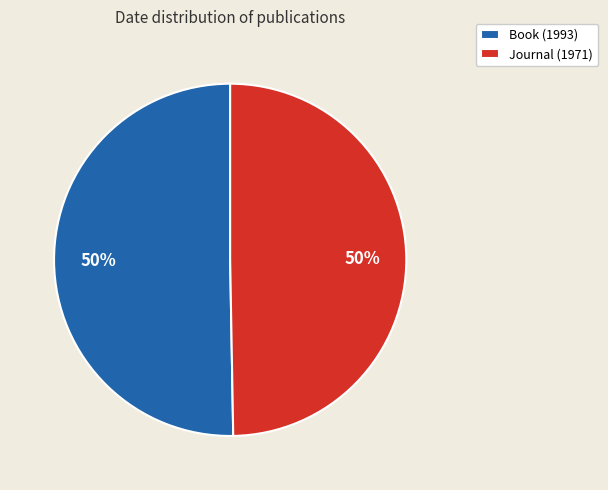

Do Journal (1971) and Book (1993) together represent more than half of the pie?

Yes